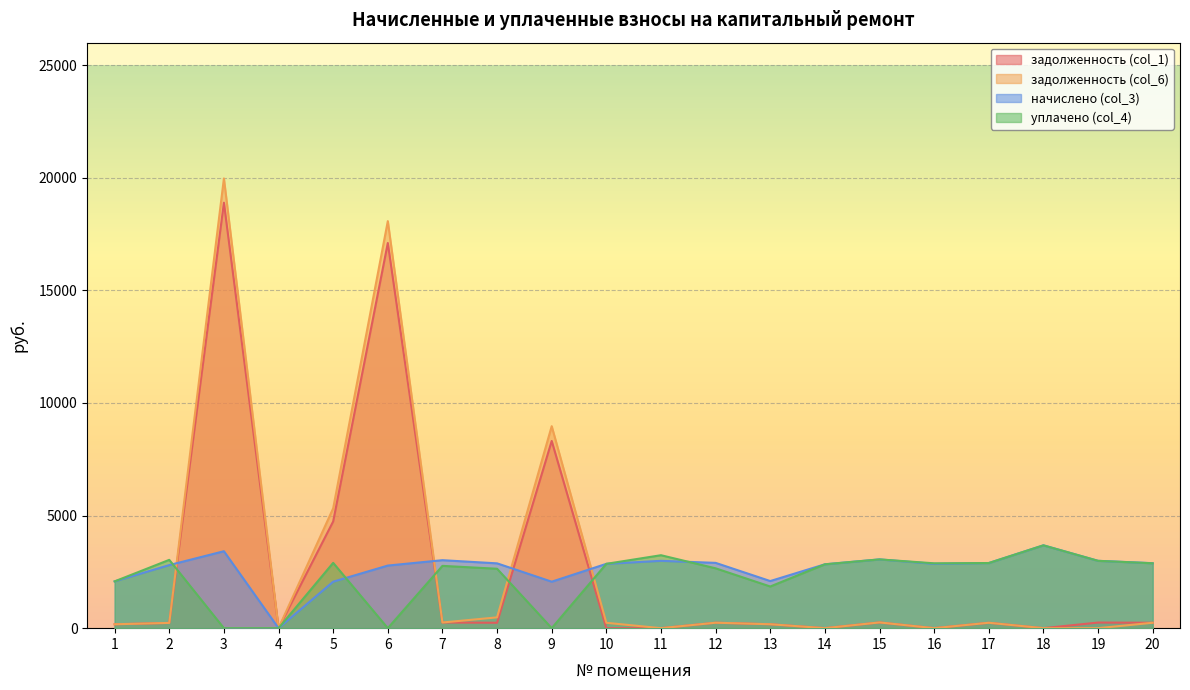

What is the difference between the задолженность (col_1) values at 14 and 8?

239.8